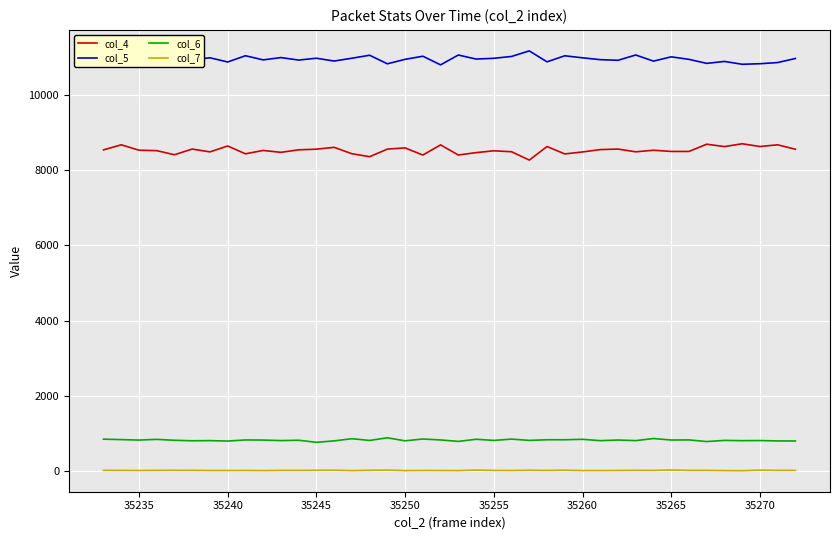

Rank the series by their maximum value, from highest to lowest.

col_5, col_4, col_6, col_7